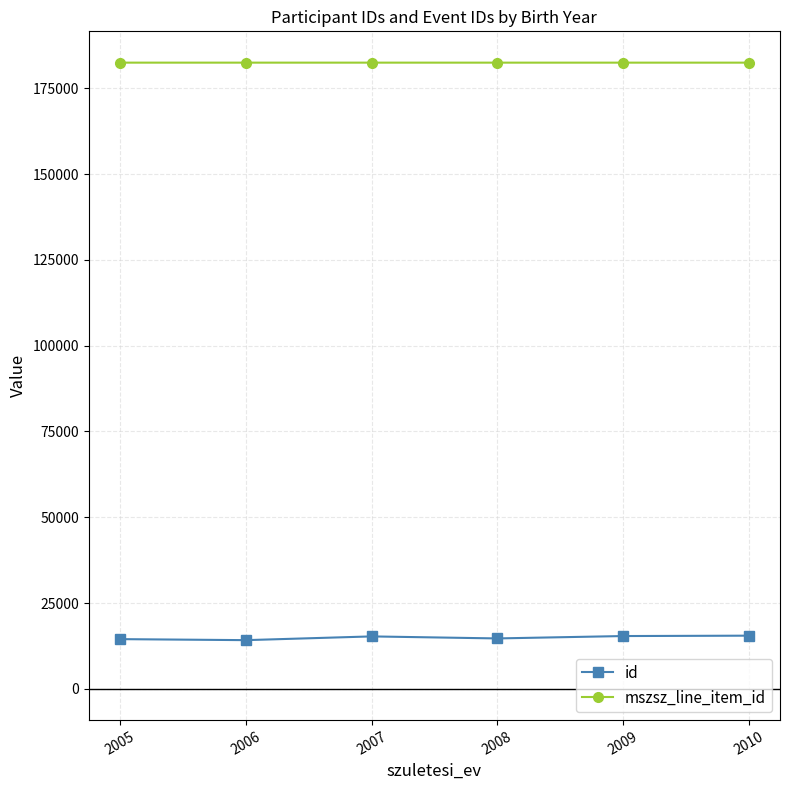

Is it true that mszsz_line_item_id equals 326970.0 at 2007?

False